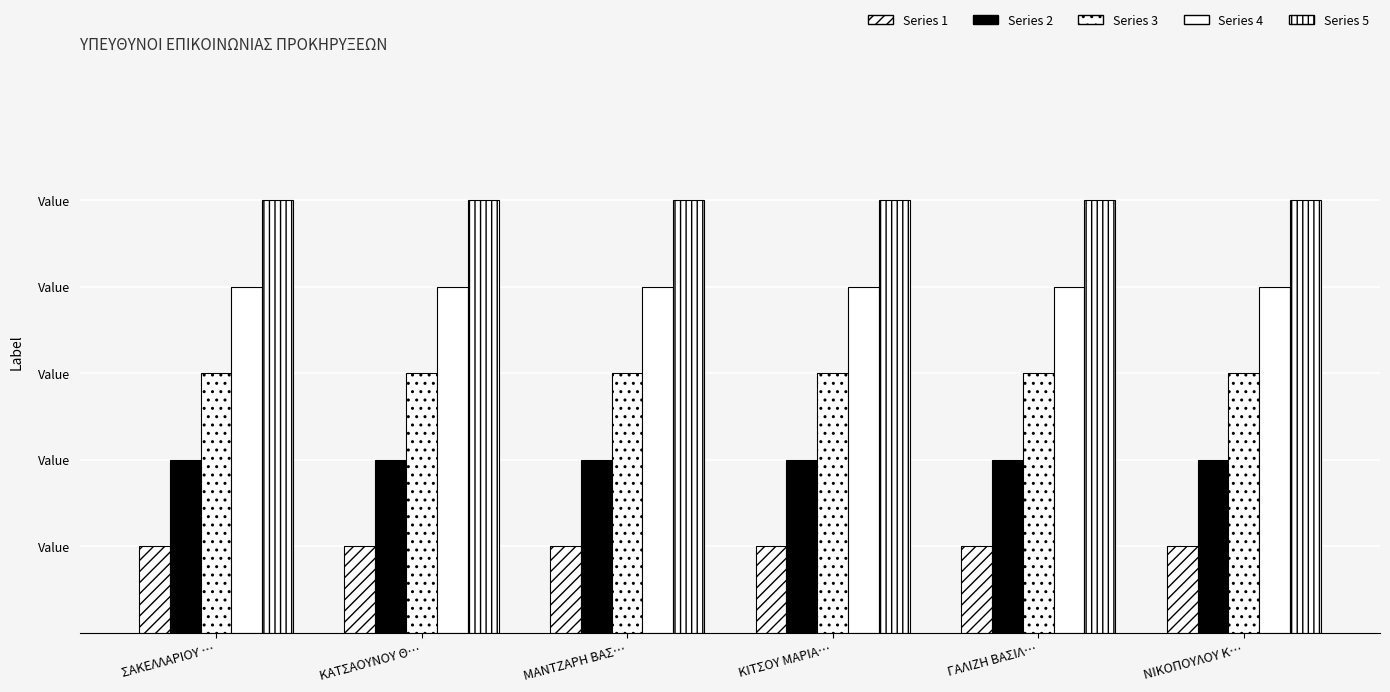

Reading left to right, what are all the values shown in this chart?

Series 1: 1	1	1	1	1	1
Series 2: 2	2	2	2	2	2
Series 3: 3	3	3	3	3	3
Series 4: 4	4	4	4	4	4
Series 5: 5	5	5	5	5	5